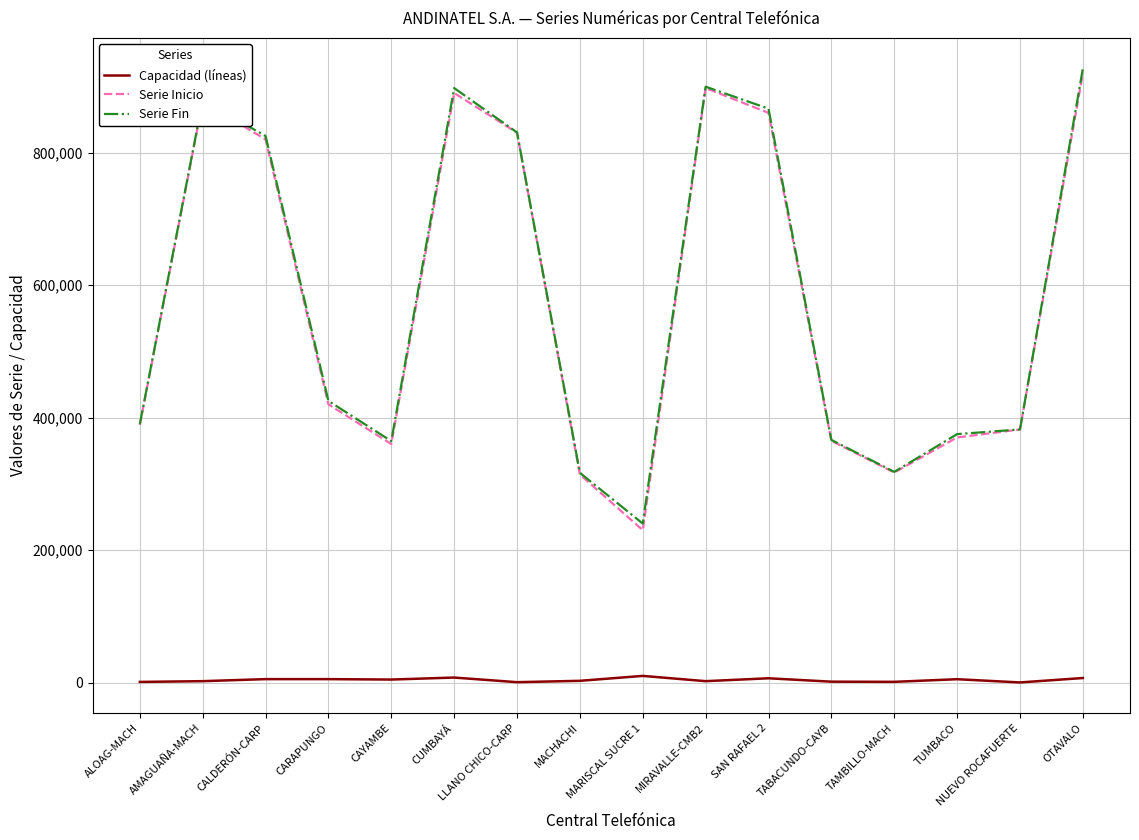

True or false: Capacidad (líneas) and Serie Fin cross at least once.

False